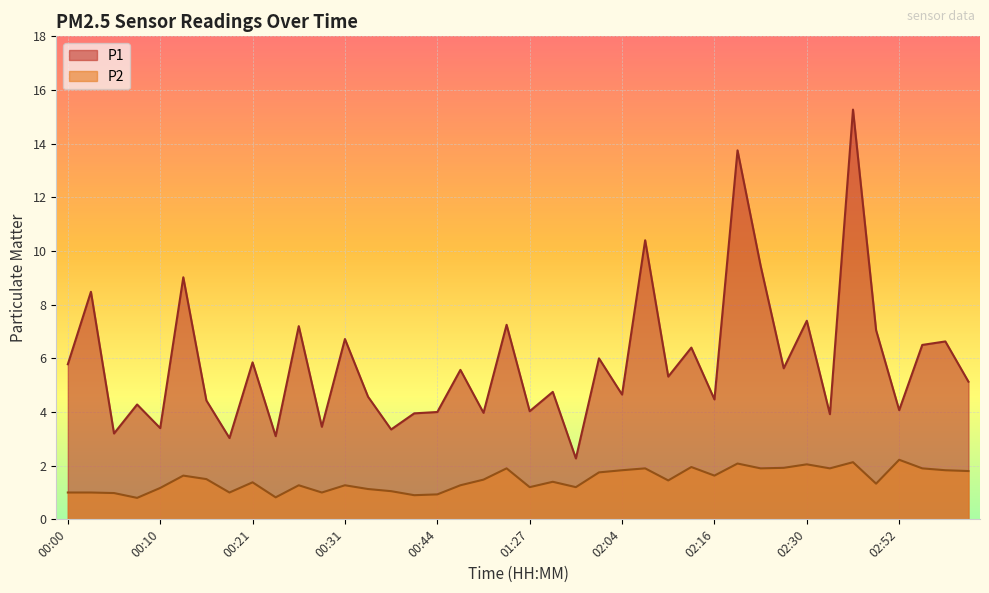

At which category does the chart reach its minimum across all series?

00:08